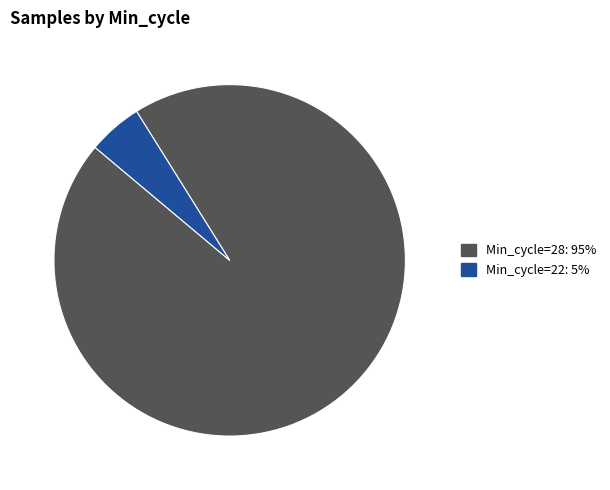

Does any single category account for the majority?

Yes